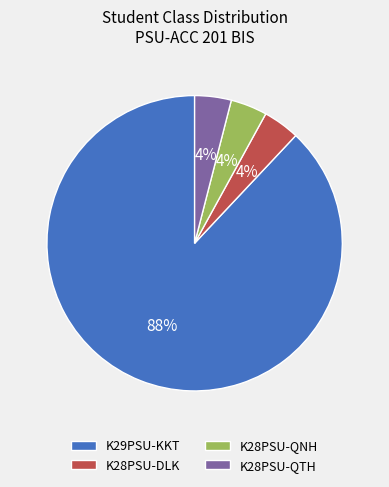

How many slices are in this pie chart?

4